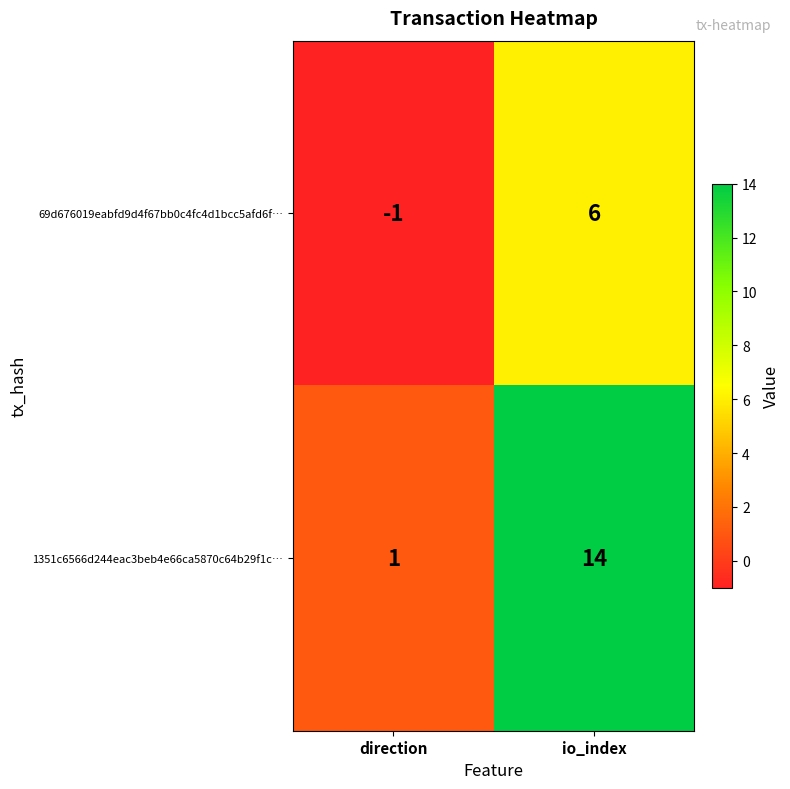

True or false: 1351c6566d244eac3beb4e66ca5870c64b29f1c… has a value of 0 at direction.

False